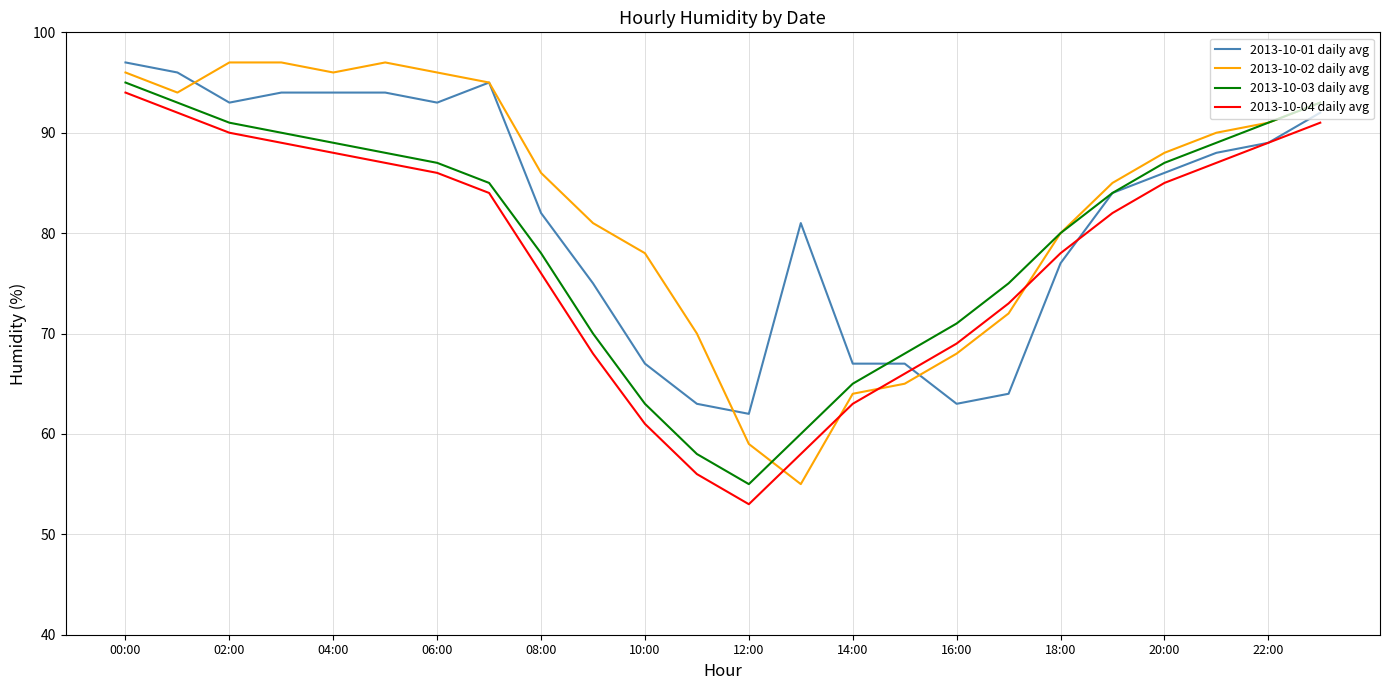

What is the maximum value shown in the chart?

97